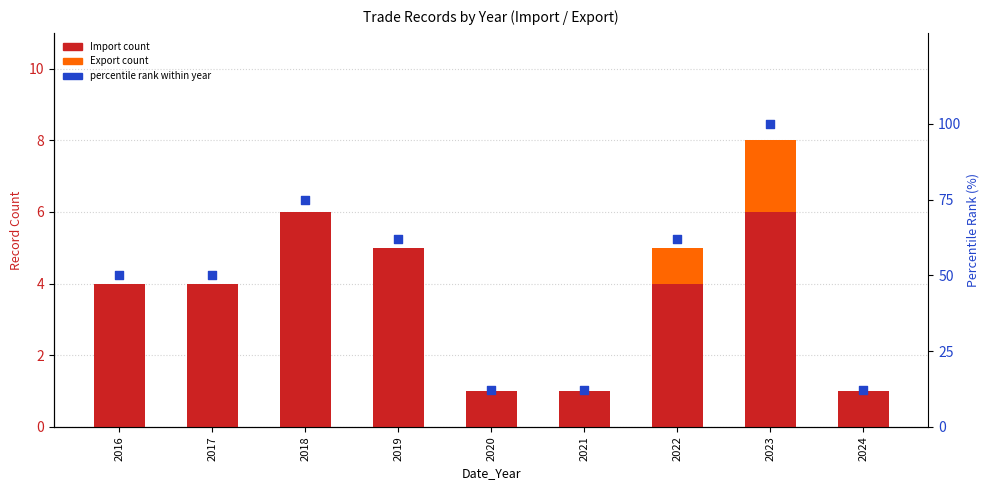

What are all the series names shown in the legend?

Import, Export, percentile rank within year